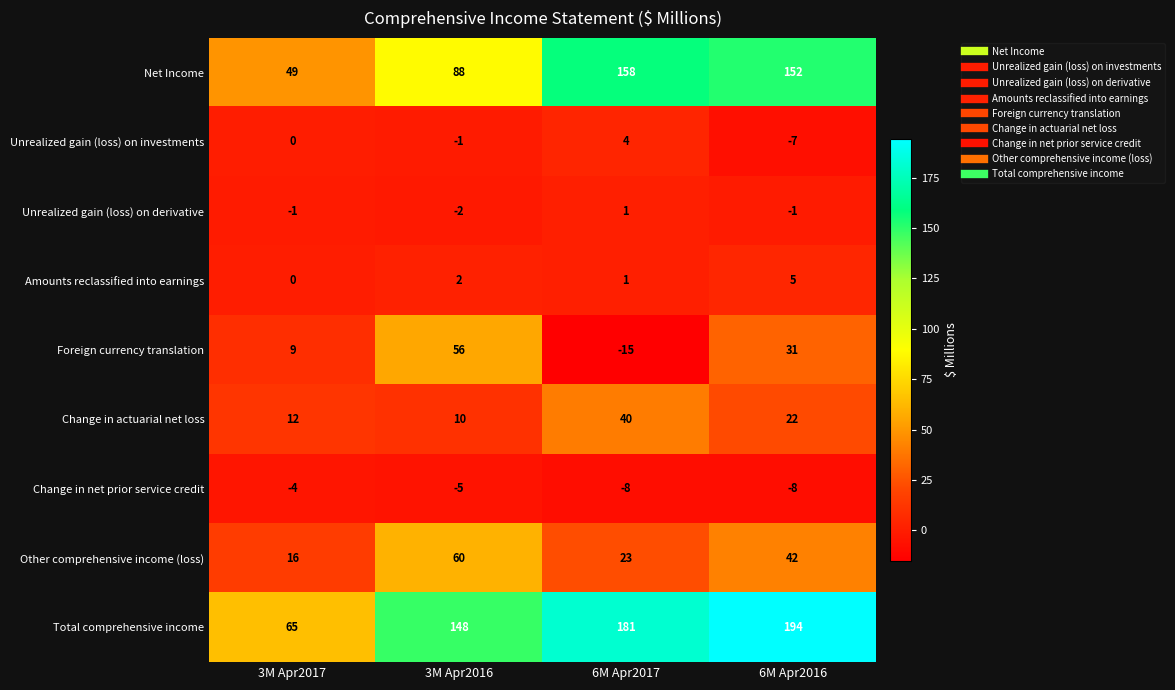

What is the sum of all Change in net prior service credit values?

-25